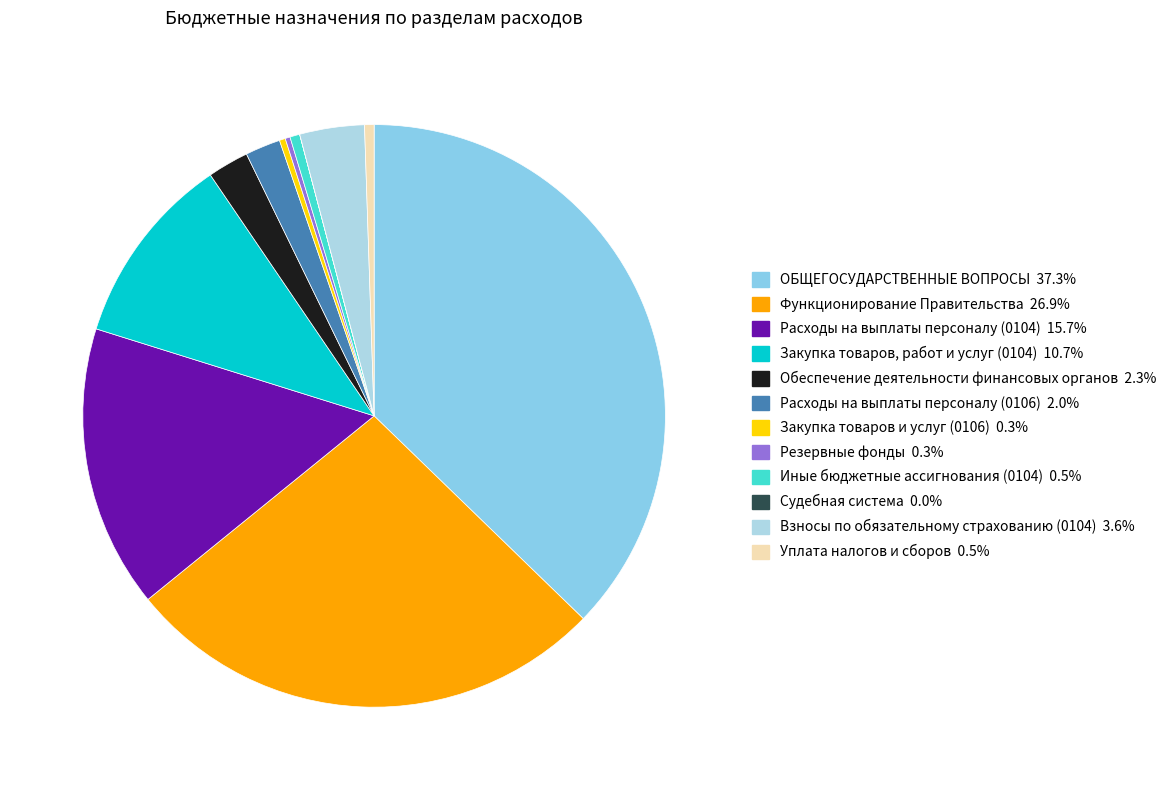

To the nearest percent, what is the difference between the largest and smallest slice percentages?

37%